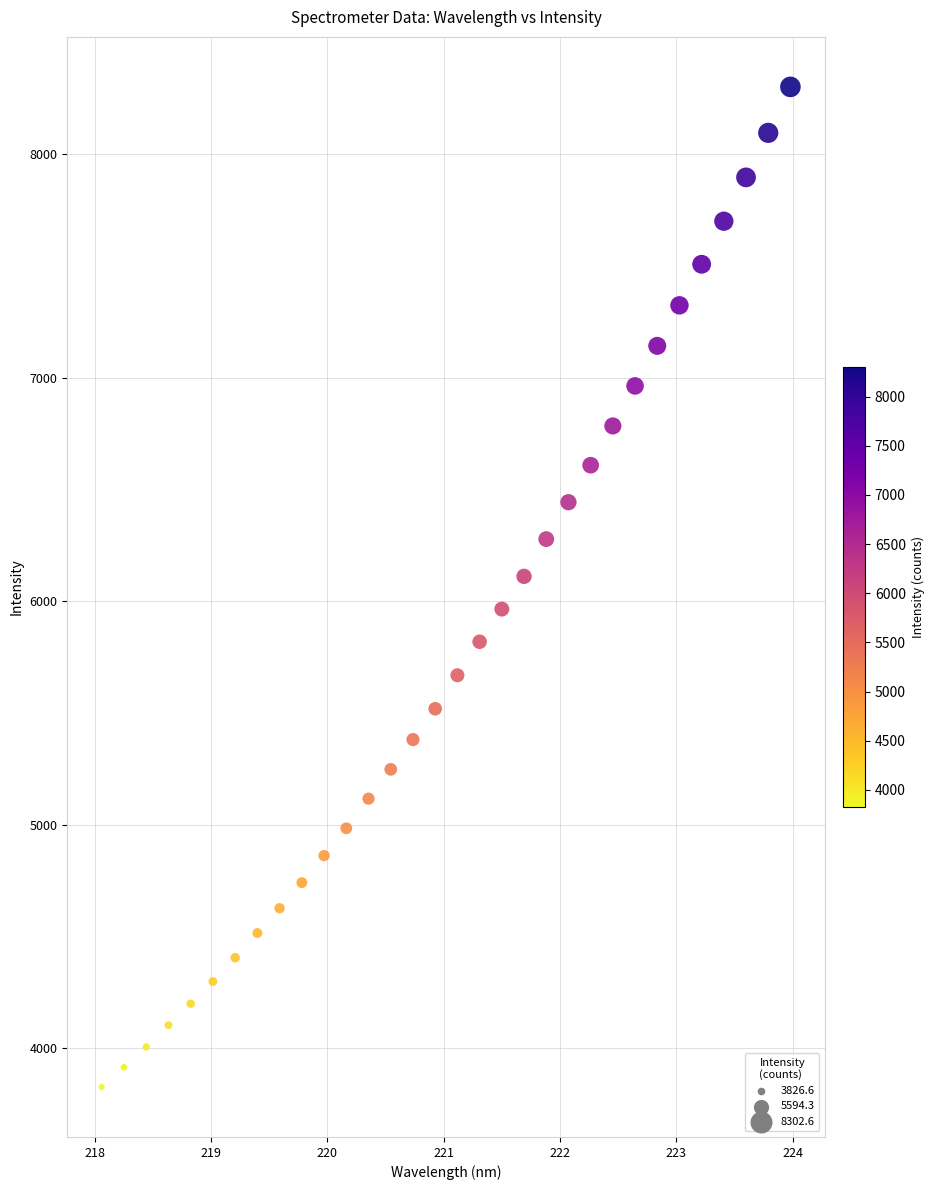

What is the range of Y values (max minus min)?

4475.9